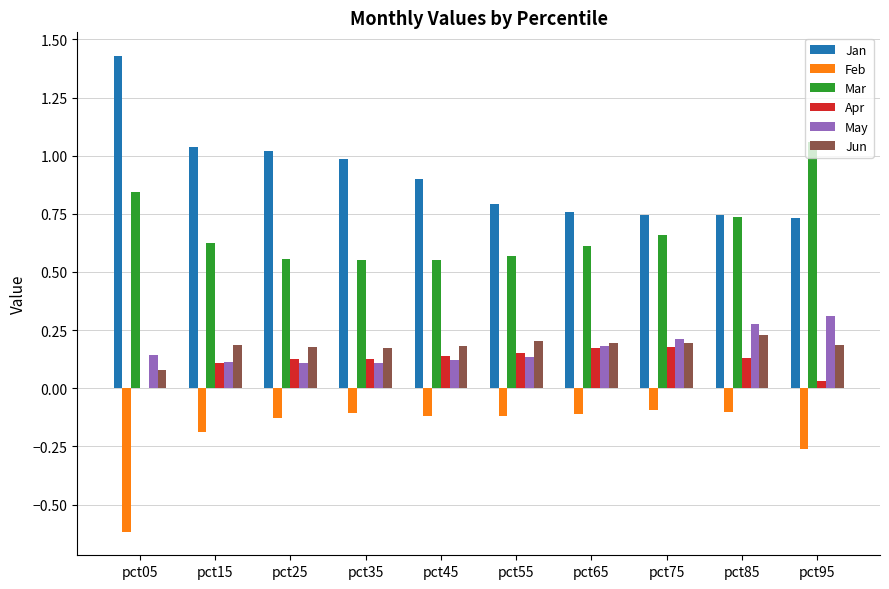

Is it true that Apr equals 0.1 at pct35?

True